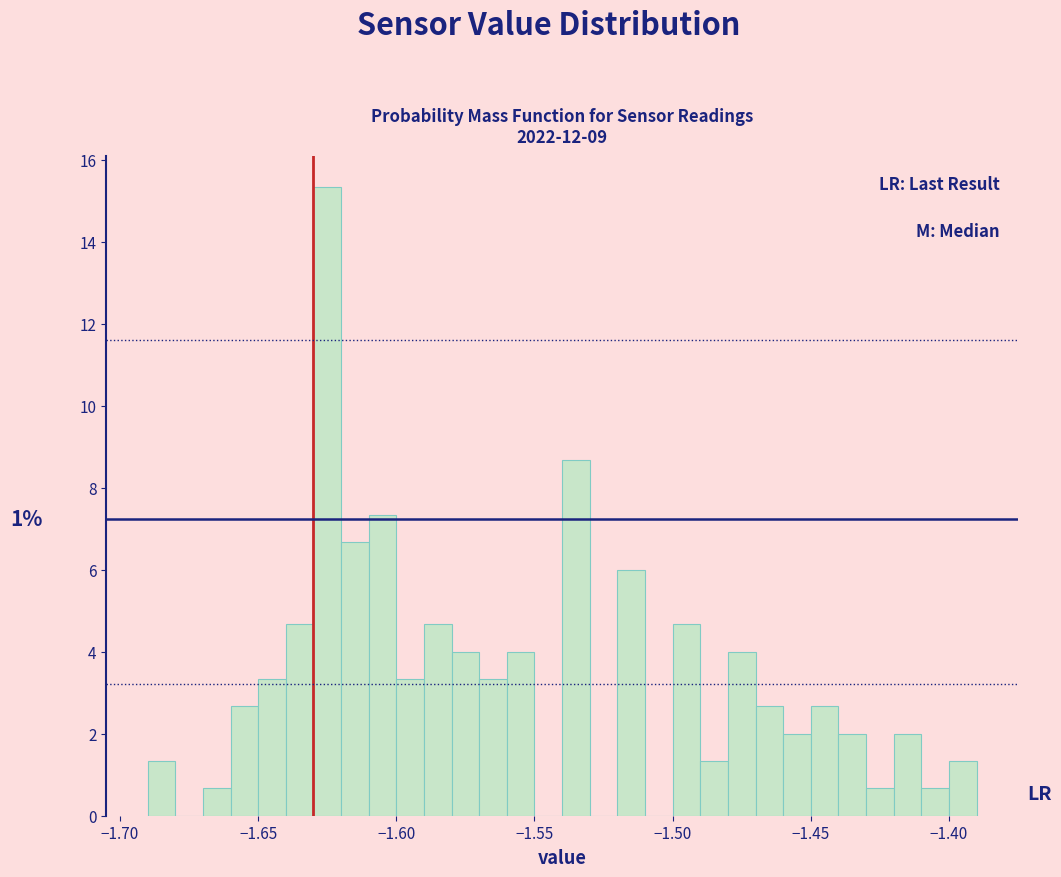

Read against the x-axis, roughly where is the centre of the tallest bar?

-1.625